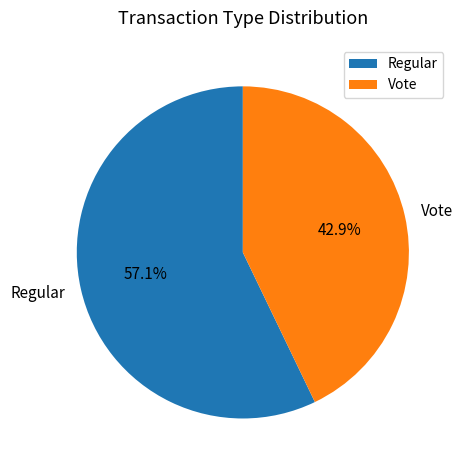

What portion of the pie excludes Vote?

57.1%